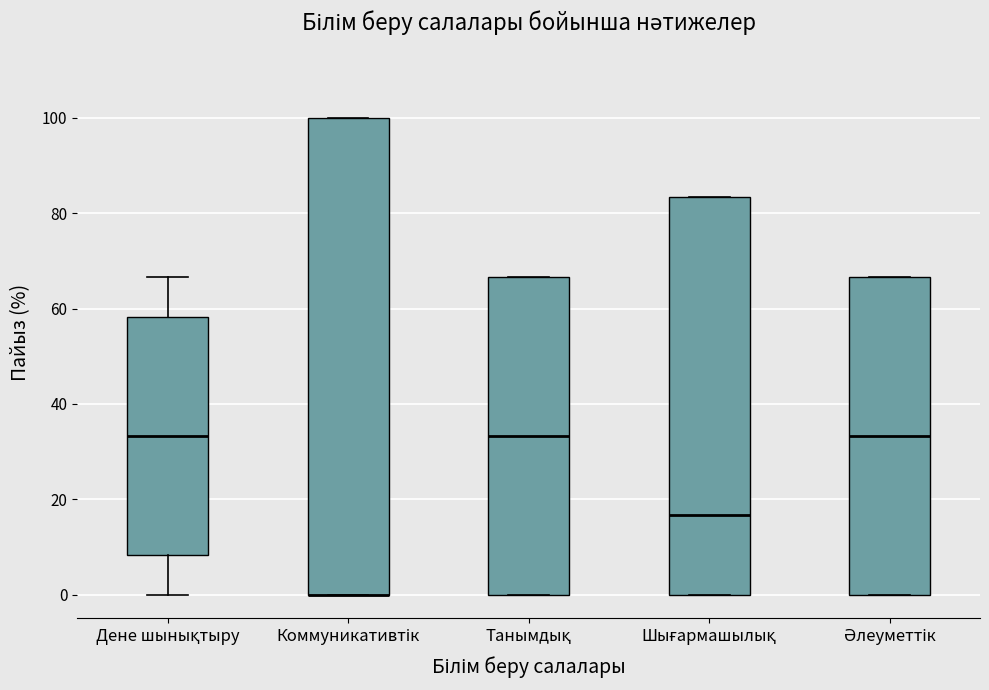

Where is the upper edge of the box for Танымдық on the y-axis? The values are not printed on the chart, so give them approximately, as read against the axis.

66